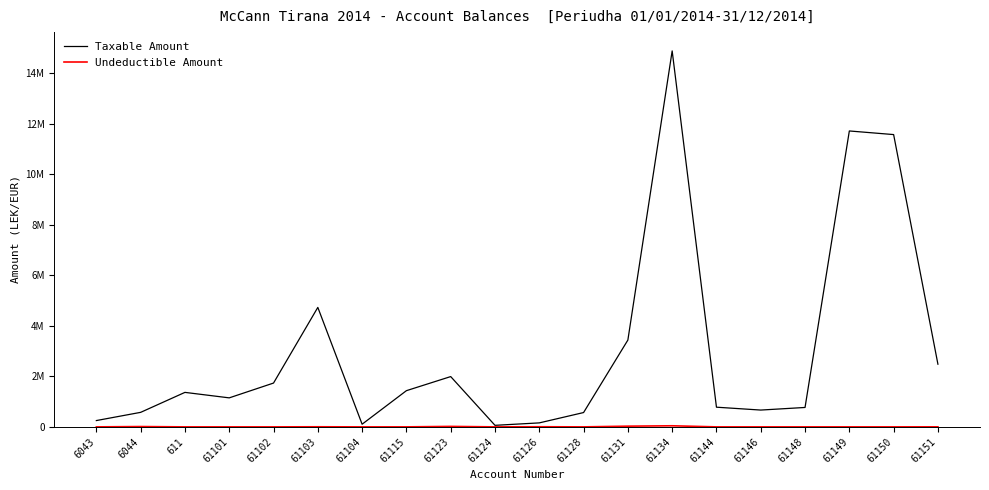

Reading right to left, list all the values displayed in this chart.

Taxable Amount: 61151=2482098.3	61150=11574631.1	61149=11717876.6	61148=769080.9	61146=666085.5	61144=779642.1	61134=14887859.8	61131=3437988.5	61128=567460.5	61126=157990.0	61124=61813.2	61123=1991862.2	61115=1433753.2	61104=105900.0	61103=4731146.9	61102=1735151.5	61101=1149043.7	611=1366068.5	6044=575296.9	6043=250227.1
Undeductible Amount: 61151=1398.0	61150=0.0	61149=0.0	61148=0.0	61146=0.0	61144=0.0	61134=43299.0	61131=28000.0	61128=0.0	61126=5100.0	61124=0.0	61123=18500.0	61115=250.0	61104=0.0	61103=3920.0	61102=0.0	61101=0.0	611=0.0	6044=12822.0	6043=0.0